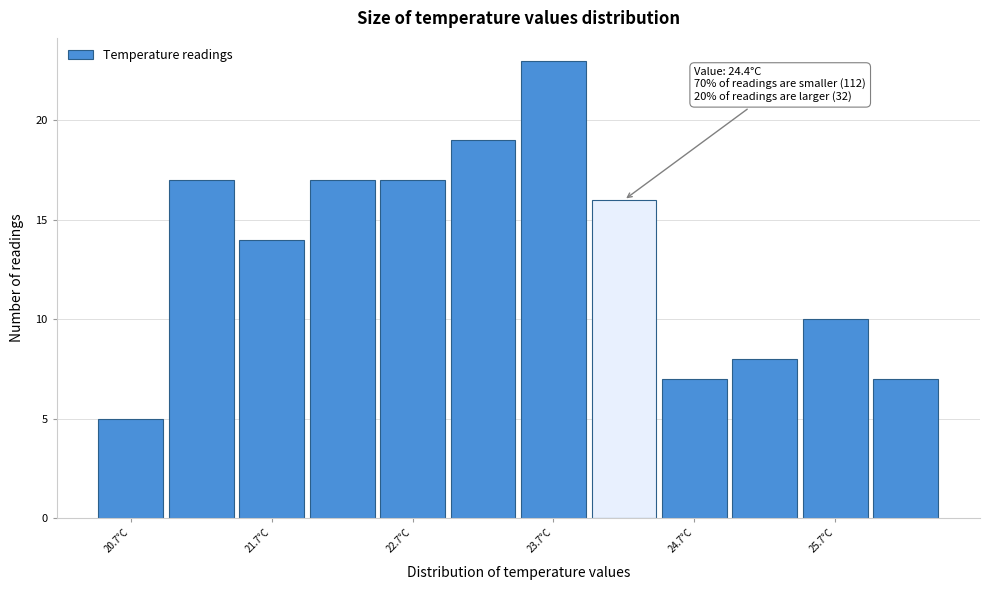

Which range on the x-axis has the tallest bar?

23.45 to 23.95